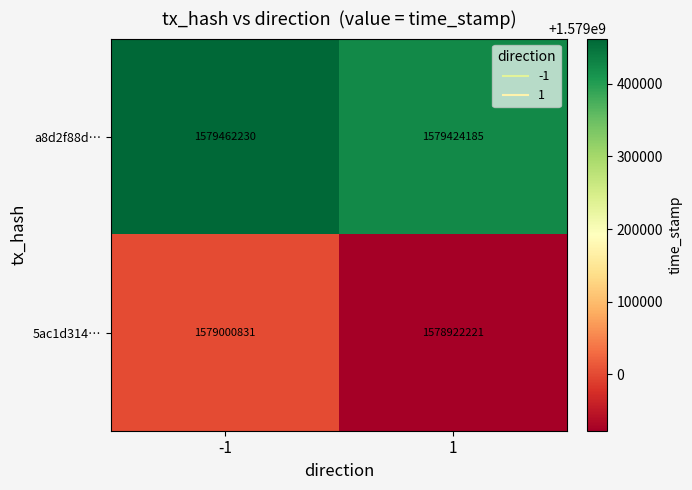

Reading left to right, extract all data points from this chart.

a8d2f88d…: -1=1579462230	1=1579424185
5ac1d314…: -1=1579000831	1=1578922221